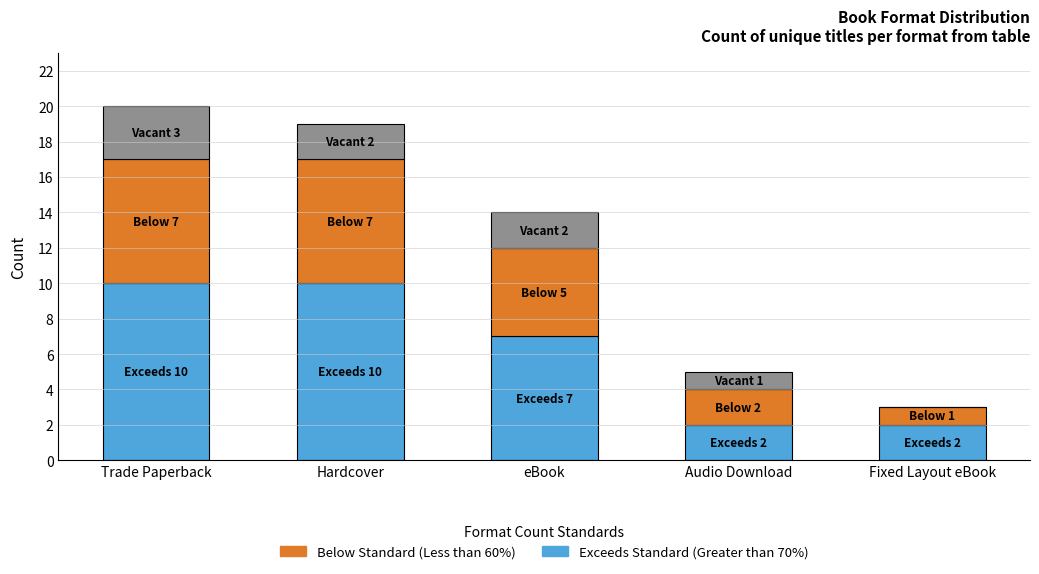

Are the bars grouped side by side (vs. stacked)?

No